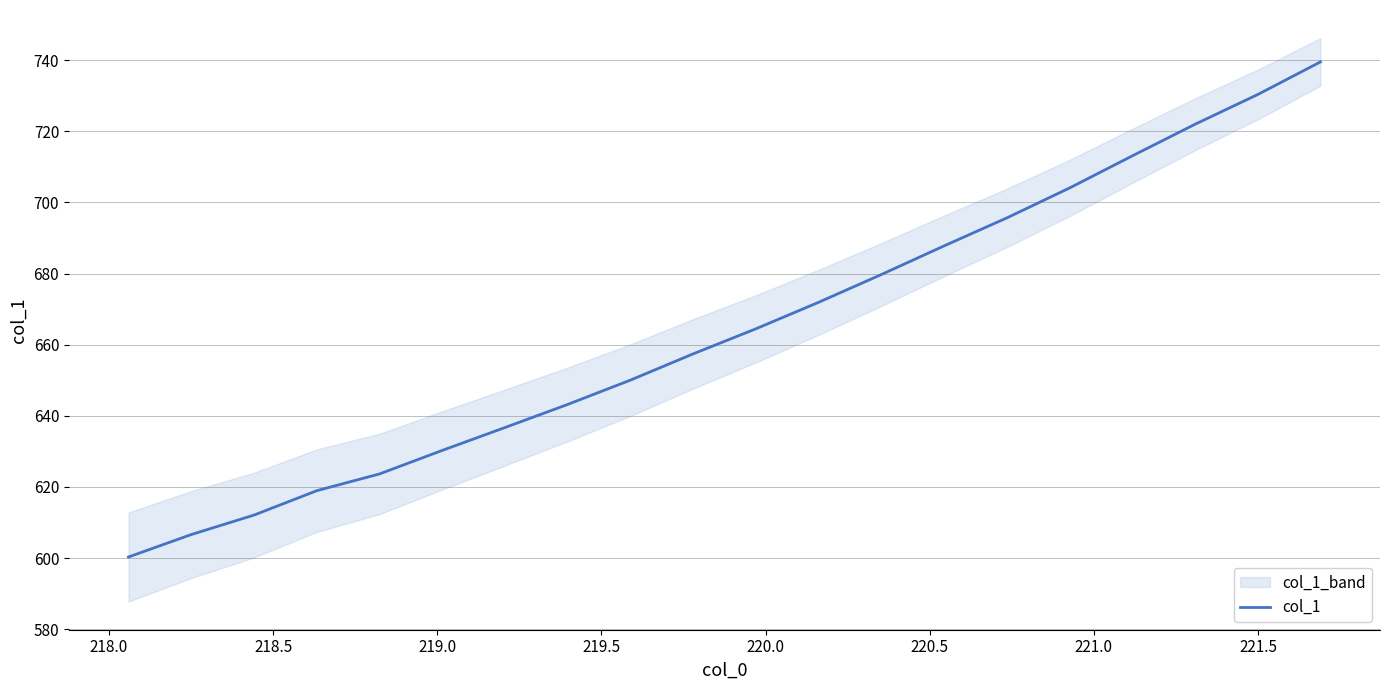

True or false: the data has more than 0 interior local peaks.

False